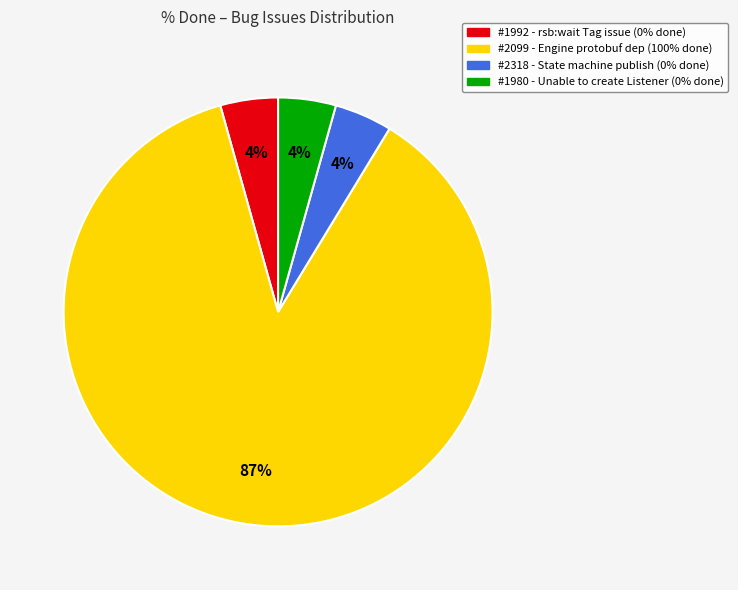

Count the number of slices in the pie.

4